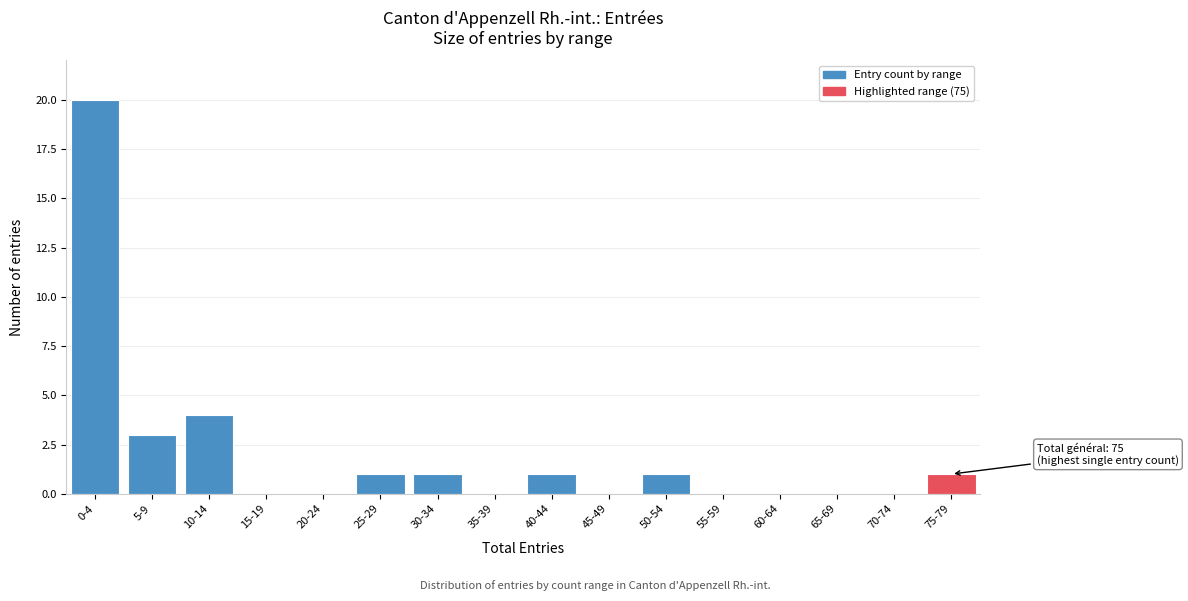

Reading left to right, transcribe all the data shown in this chart.

0-4=20	5-9=3	10-14=4	15-19=0	20-24=0	25-29=1	30-34=1	35-39=0	40-44=1	45-49=0	50-54=1	55-59=0	60-64=0	65-69=0	70-74=0	75-79=1